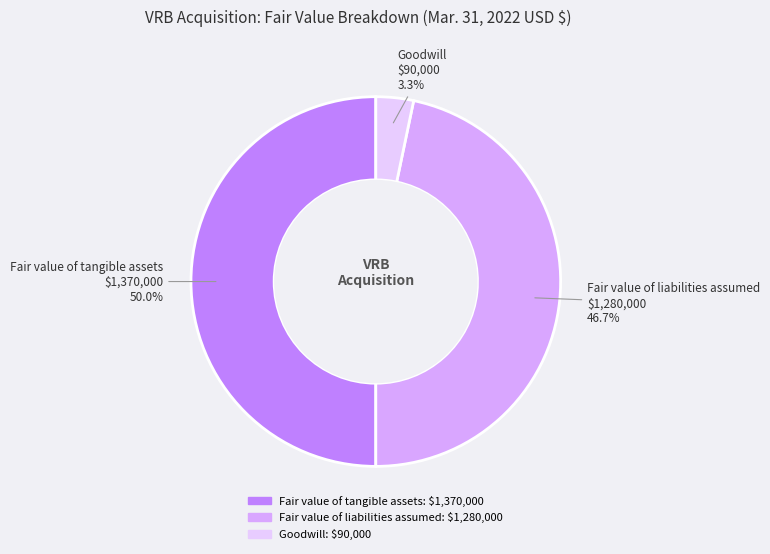

Combined, do Fair value of tangible assets and Fair value of liabilities assumed account for over 50%?

Yes